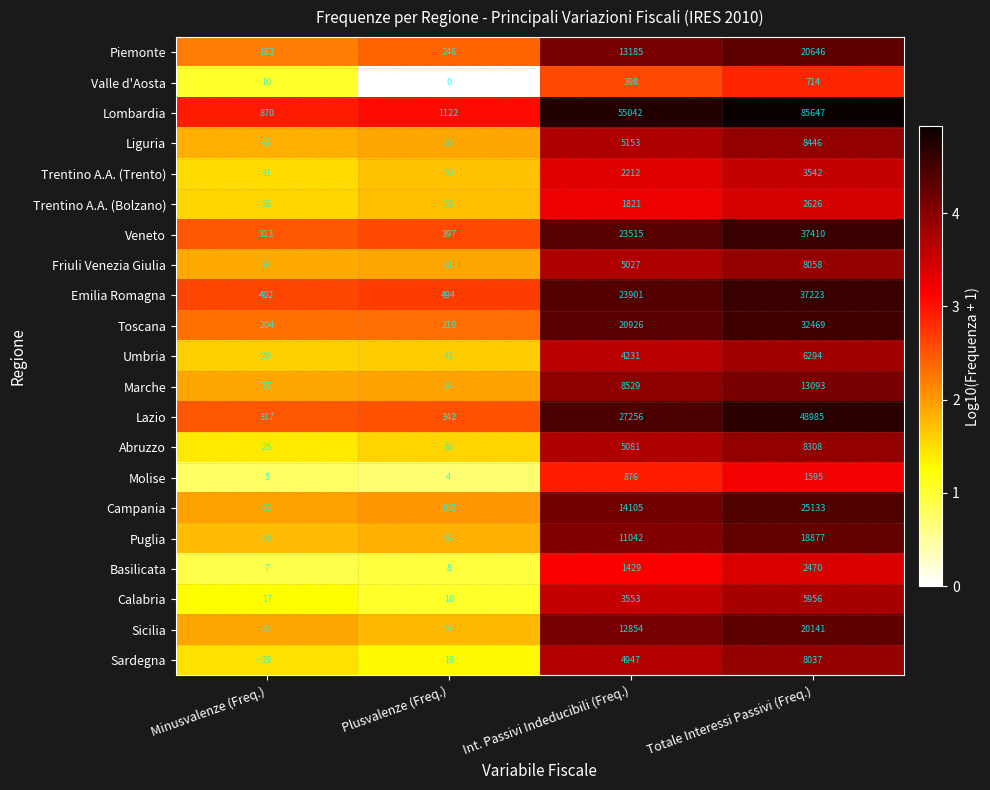

List the series in order of their peak value, highest first.

Lombardia, Lazio, Veneto, Emilia Romagna, Toscana, Campania, Piemonte, Sicilia, Puglia, Marche, Liguria, Abruzzo, Friuli Venezia Giulia, Sardegna, Umbria, Calabria, Trentino A.A. (Trento), Trentino A.A. (Bolzano), Basilicata, Molise, Valle d'Aosta